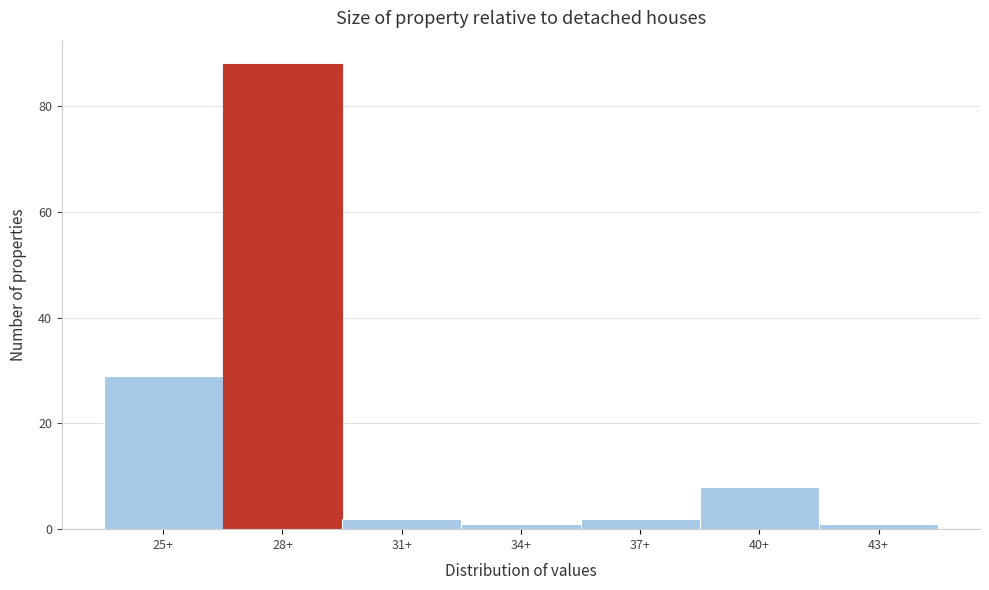

Reading left to right, list all the values displayed in this chart.

29	88	2	1	2	8	1